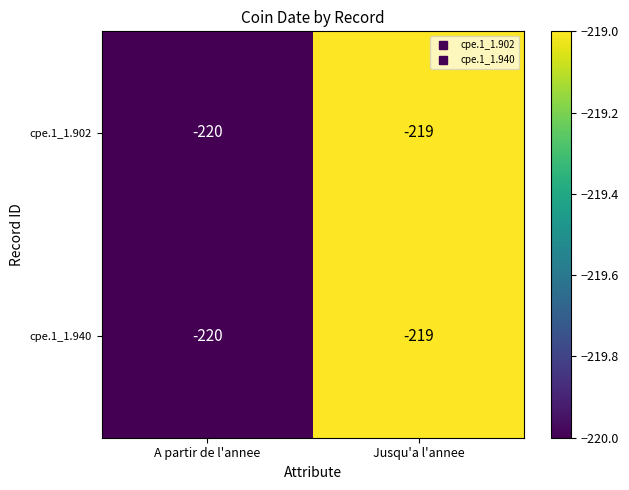

What is the sum of the cpe.1_1.902 values at A partir de l'annee and Jusqu'a l'annee?

-439